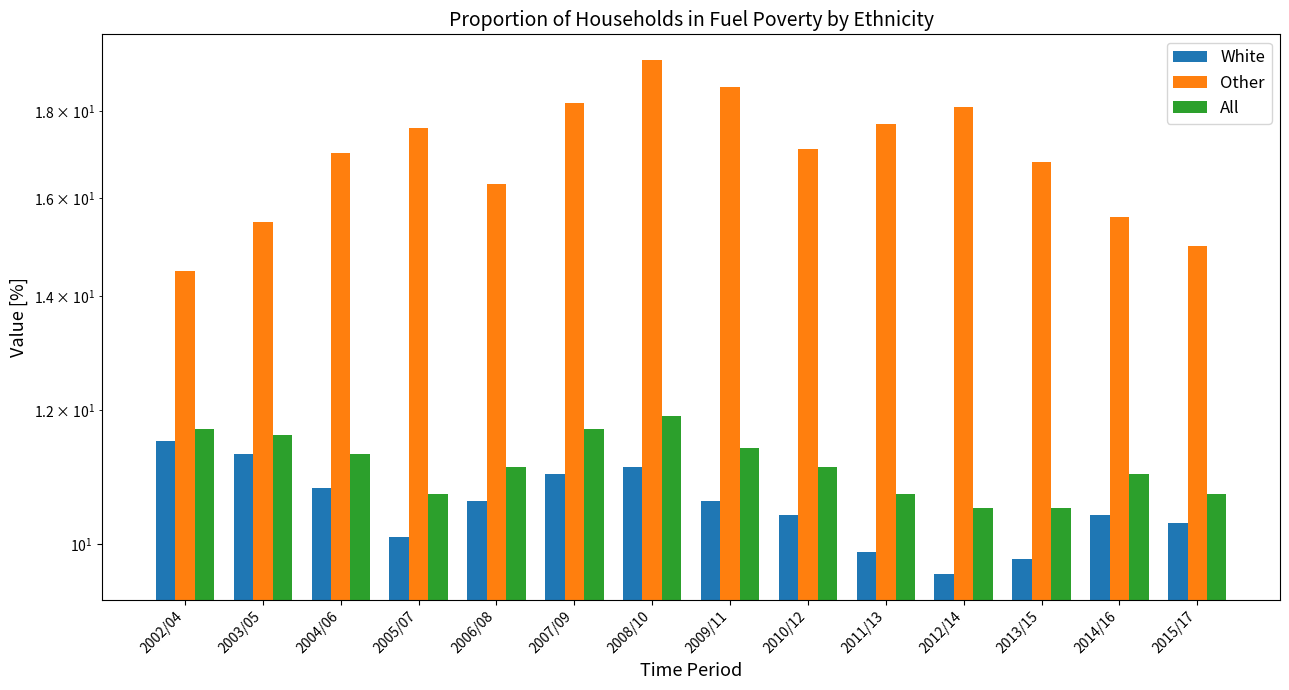

True or false: All has a value of 6.7 at 2006/08.

False